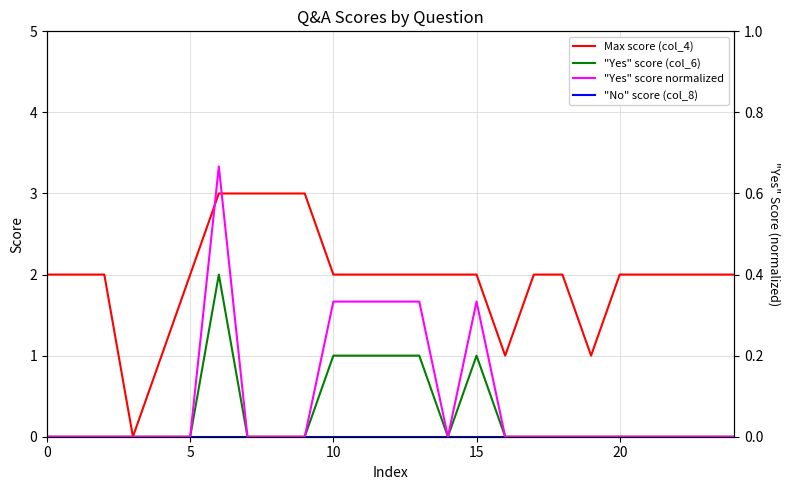

At which category does "Yes" score (col_6) reach its first local peak?

6